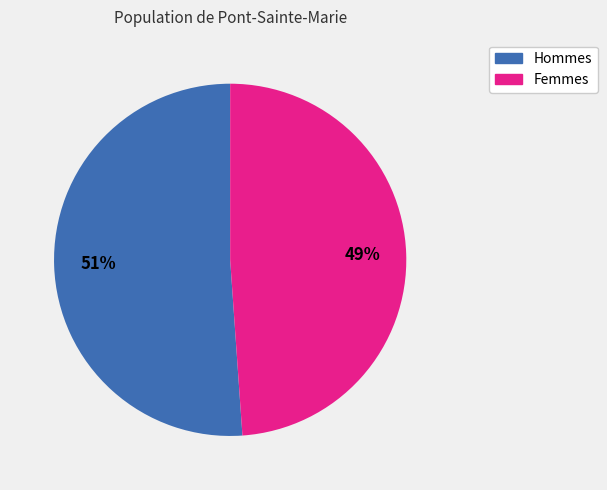

Is there any slice that represents more than half of the pie?

Yes